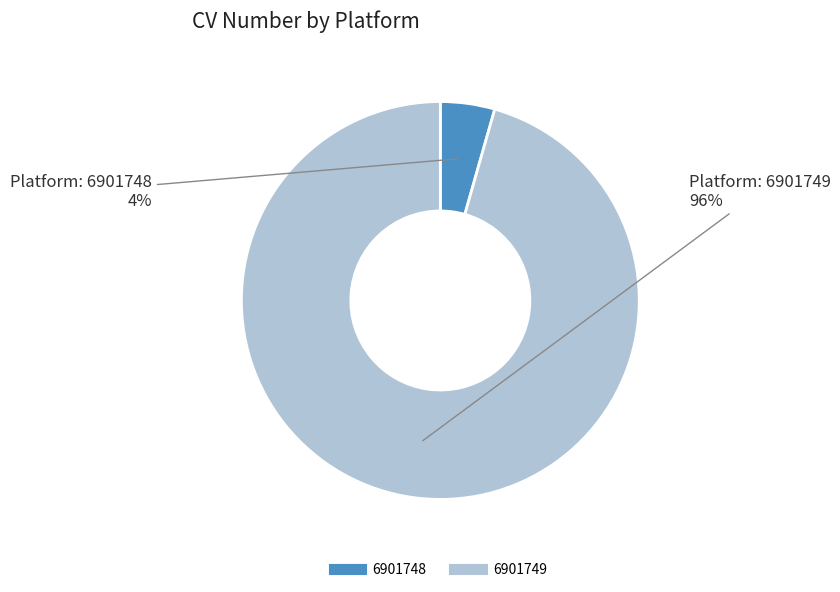

What is the majority slice?

6901749